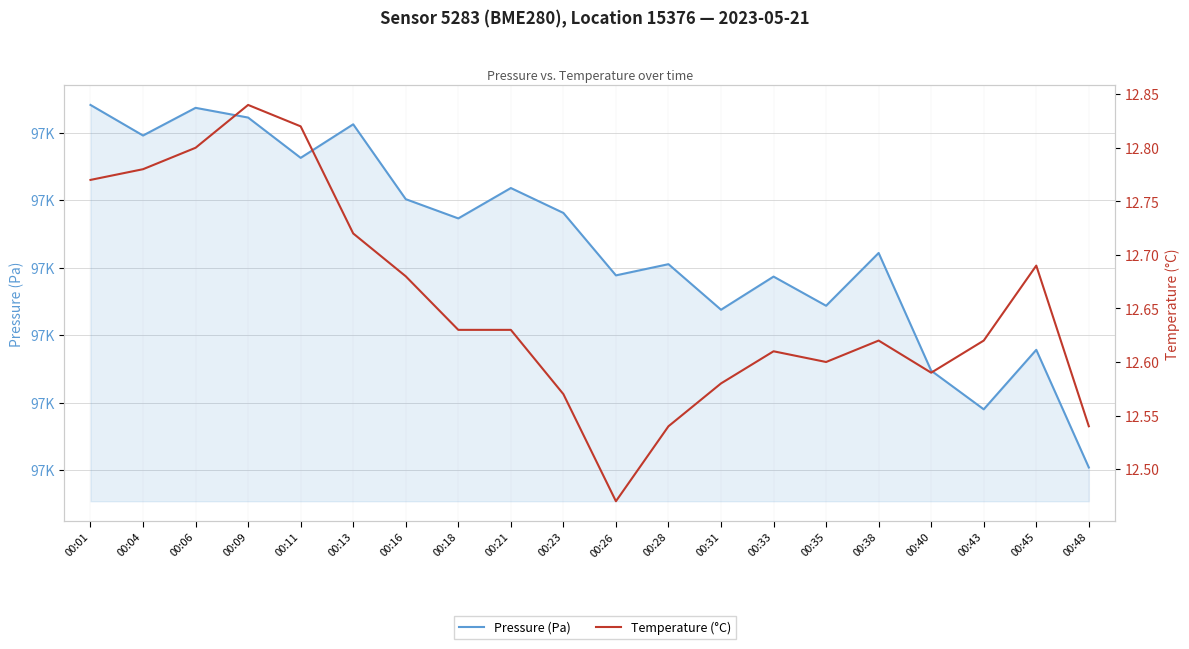

The value of Temperature (°C) at 00:16 is 18.7. True or false?

False